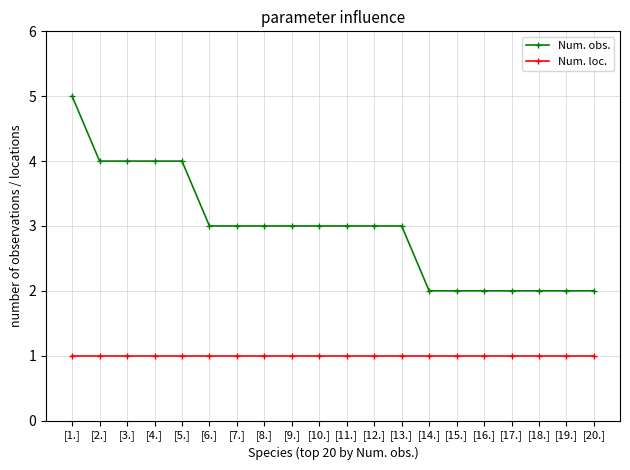

What is the maximum value for Num. loc.?

1